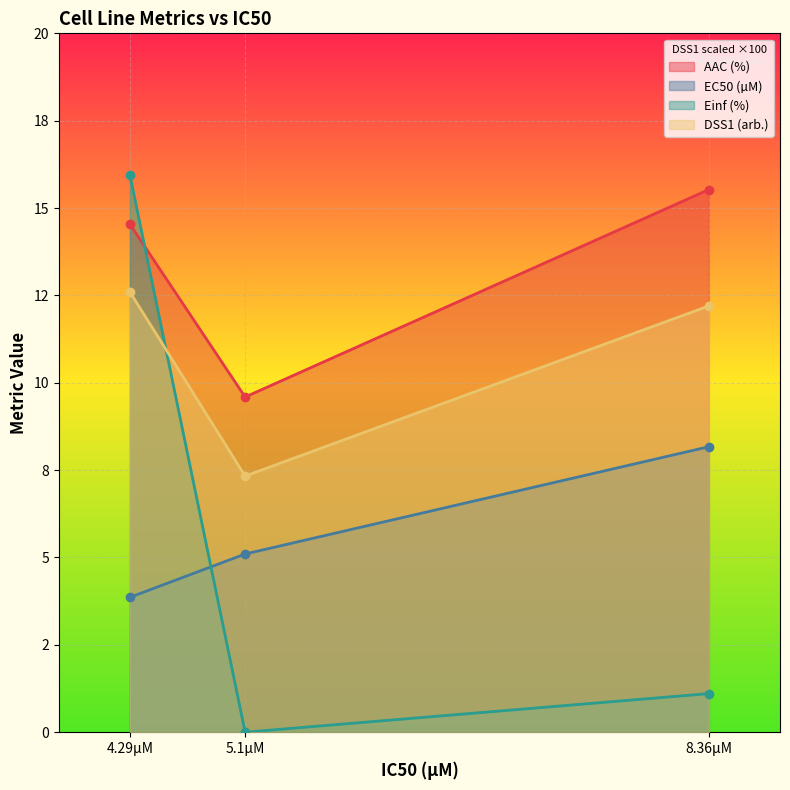

At how many categories does at least one series exceed 5?

3